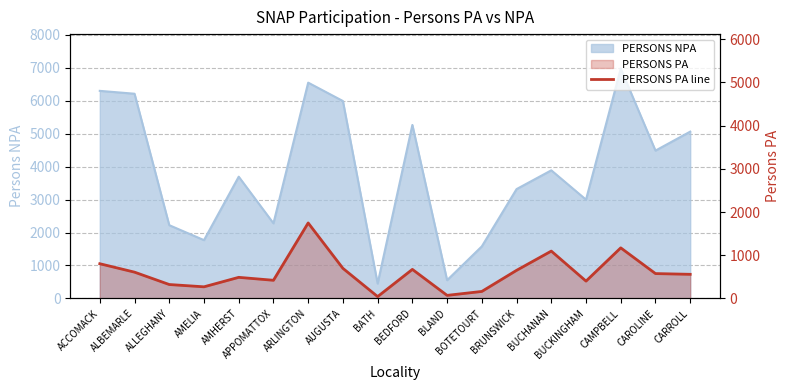

The chart shows a value of 1171 at CAMPBELL. True or false?

True